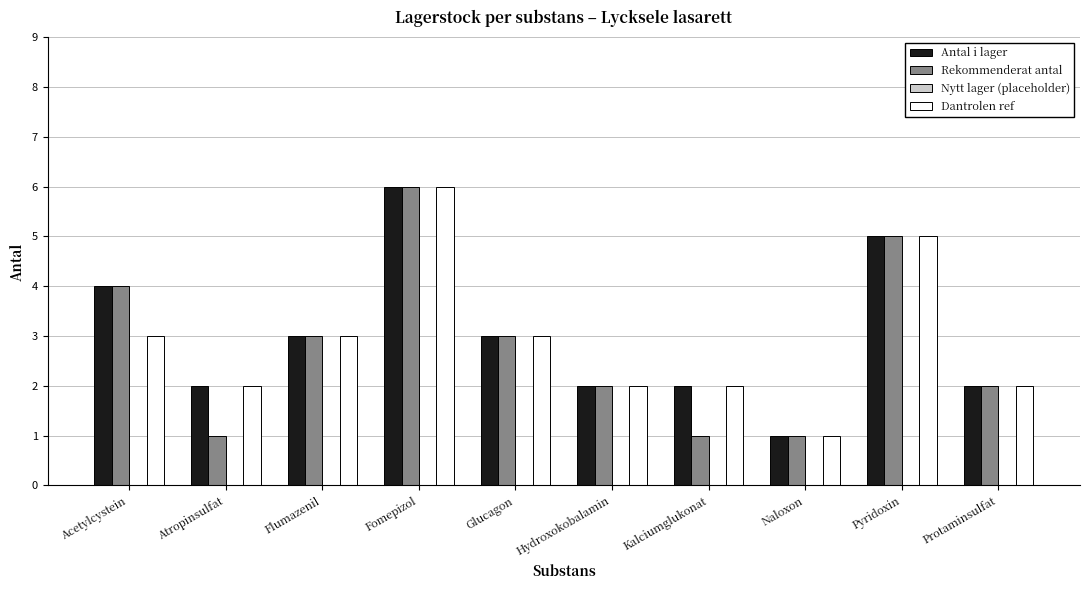

Which category has the lowest value in the Dantrolen ref series?

Naloxon